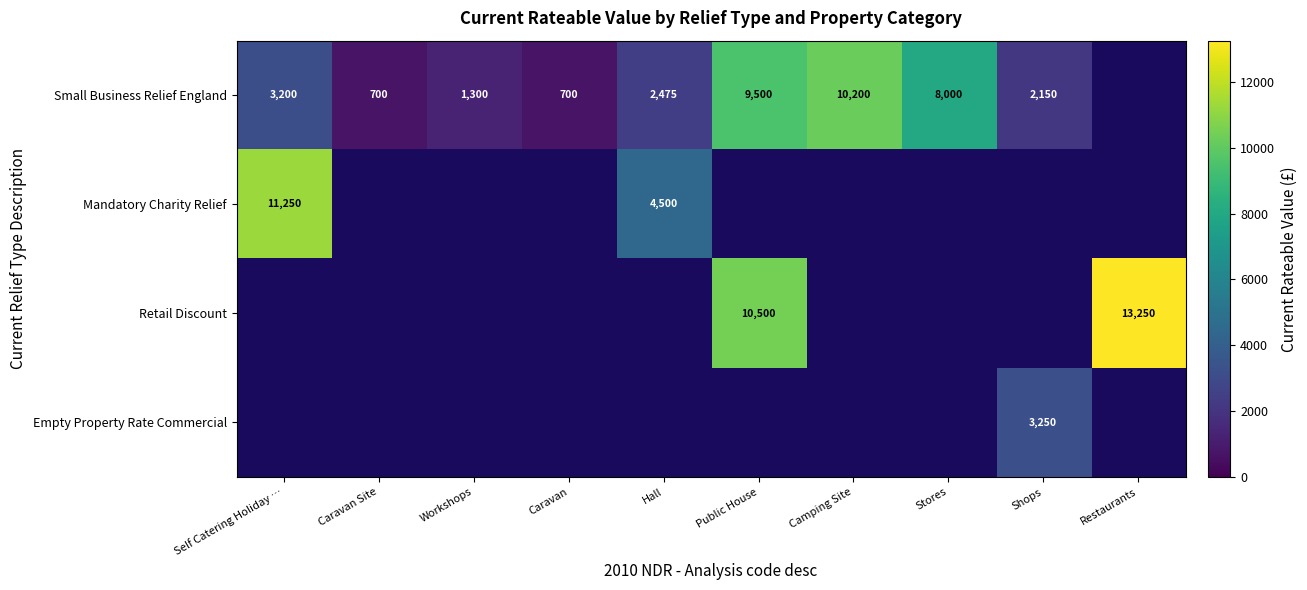

The Small Business Relief England series shows 1300 at Workshops. True or false?

True